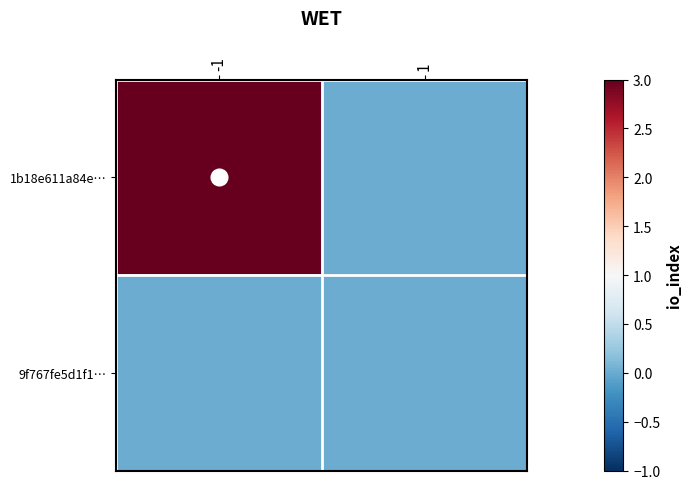

Which series has the largest range (max minus min)?

1b18e611a84e…